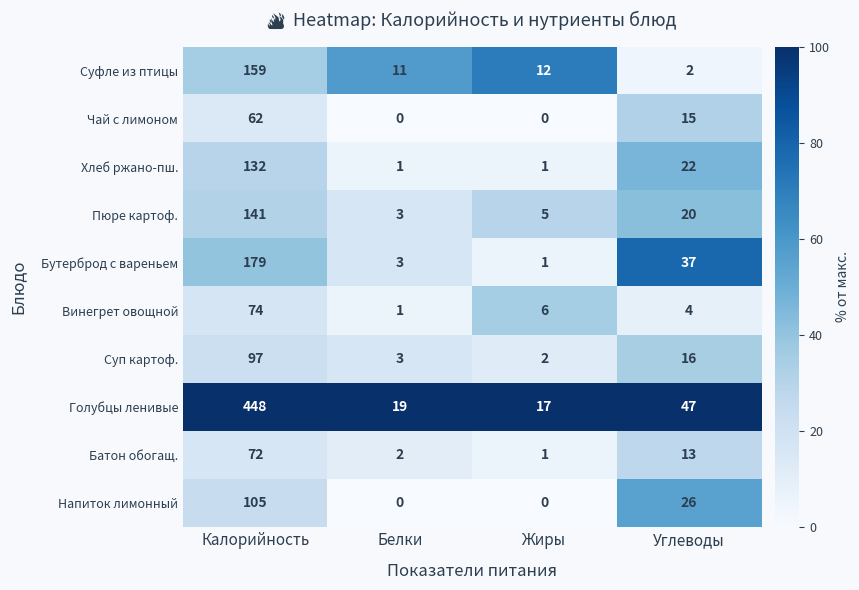

Where is Батон обогащ. nearest to the value 36?

Углеводы